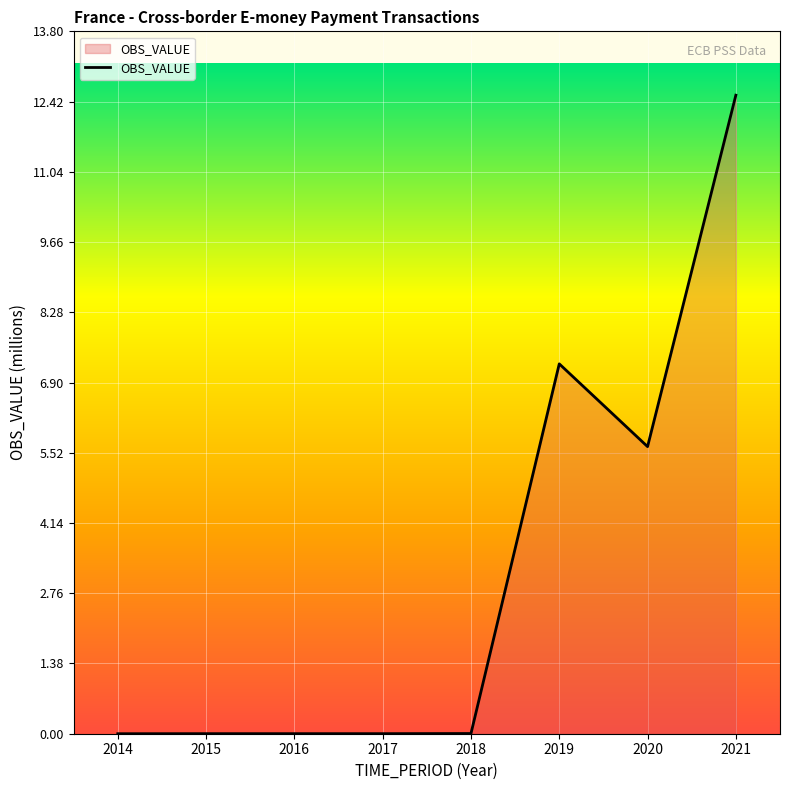

Does the chart display data point markers on the line(s)?

No